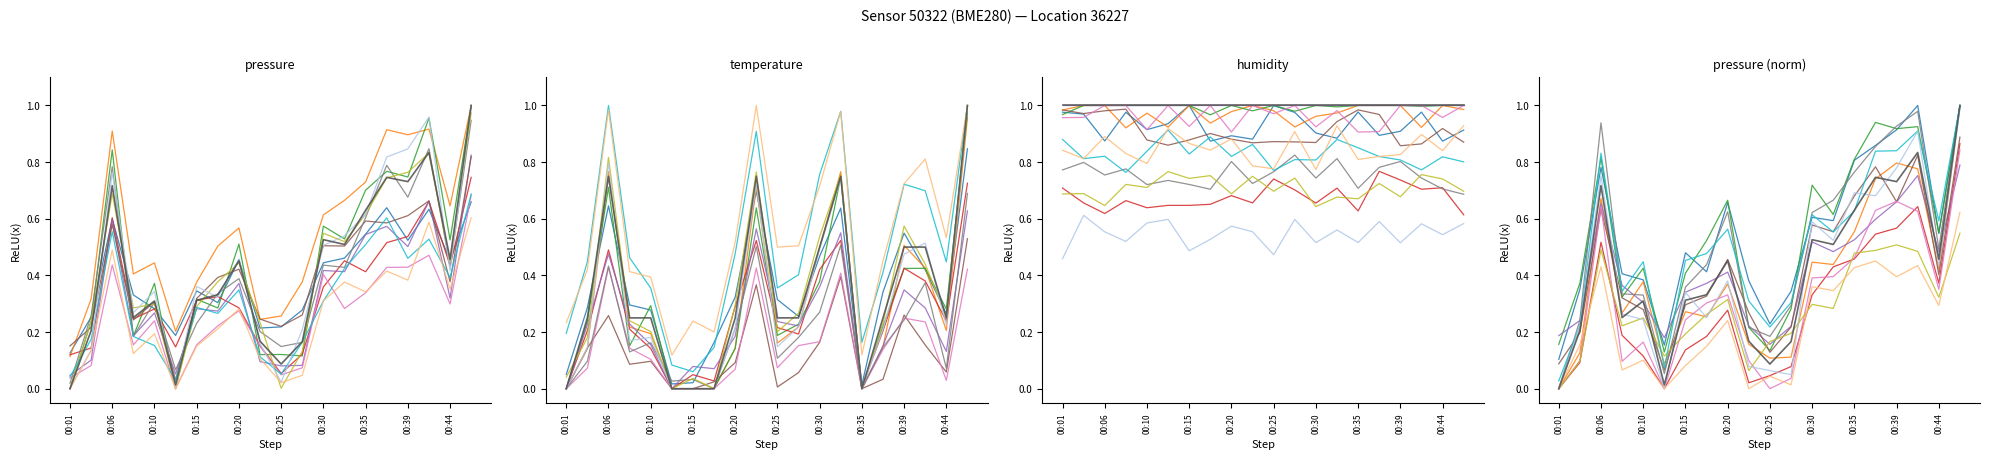

How many values in the pressure series exceed 0?

19